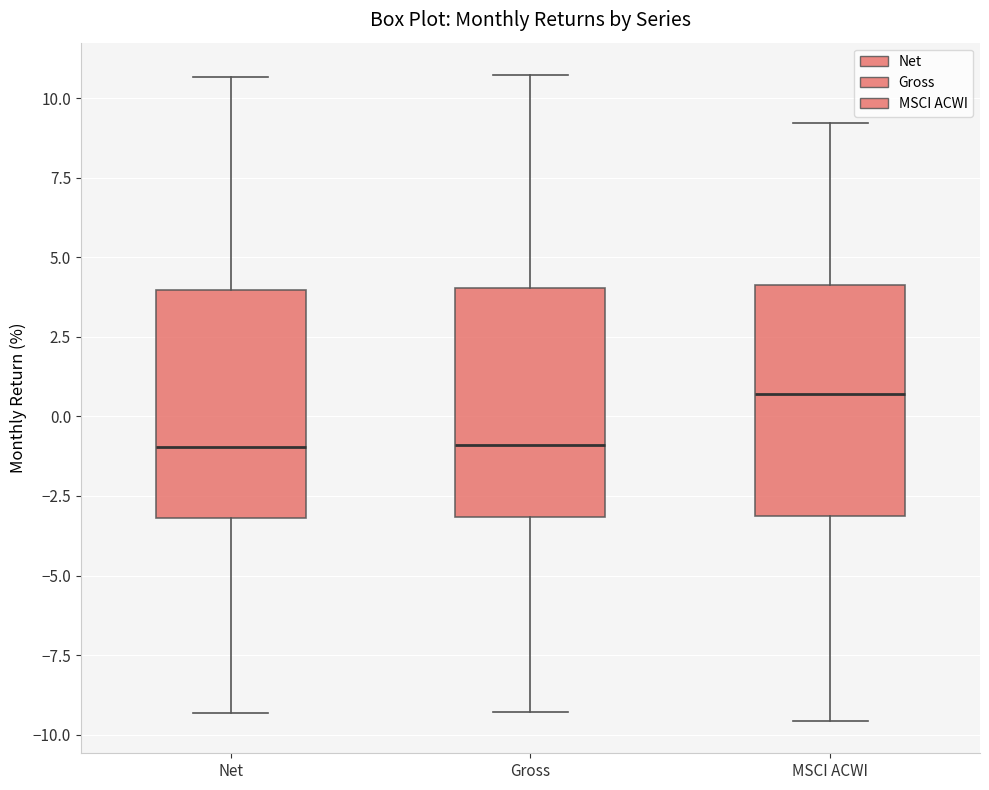

Reading left to right, transcribe this box plot: for each box, give where its median line is, the range the box spans, and where its two whiskers end, as read against the y-axis. The values are not printed on the chart, so give them approximately, as read against the axis.

Net: median -1.0, box -3.0 to 4.0, whiskers -9.5 to 10.5
Gross: median -1.0, box -3.0 to 4.0, whiskers -9.5 to 10.5
MSCI ACWI: median 0.5, box -3.0 to 4.0, whiskers -9.5 to 9.0